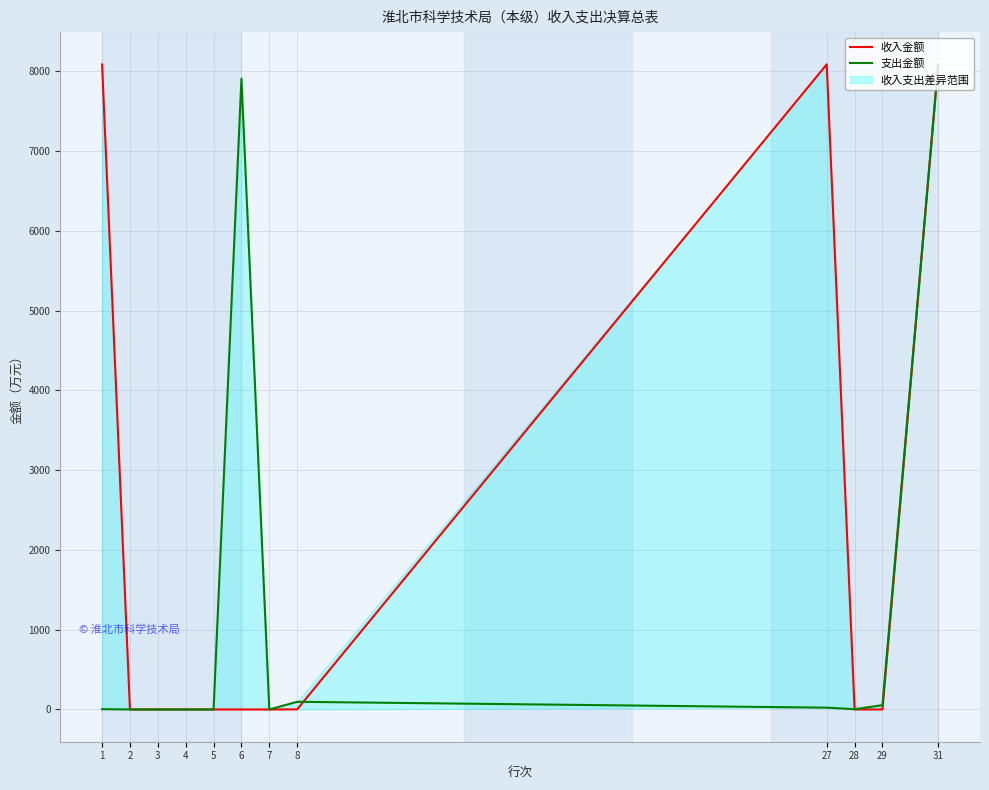

Reading right to left, extract all data points from this chart.

收入金额: 31=8086.0	29=0.0	28=0.0	27=8086.0	8=1.3	7=0.0	6=0.0	5=0.0	4=0.0	3=0.0	2=0.0	1=8084.7
支出金额: 31=8086.0	29=54.1	28=3.4	27=22.6	8=96.1	7=0.0	6=7906.1	5=0.0	4=0.0	3=0.0	2=0.0	1=3.7